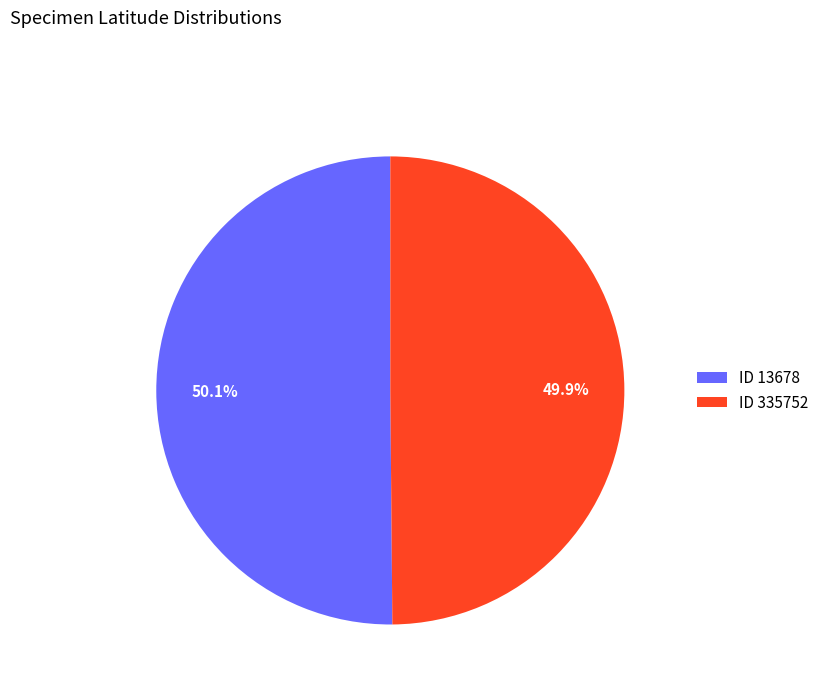

How many slices are in this pie chart?

2